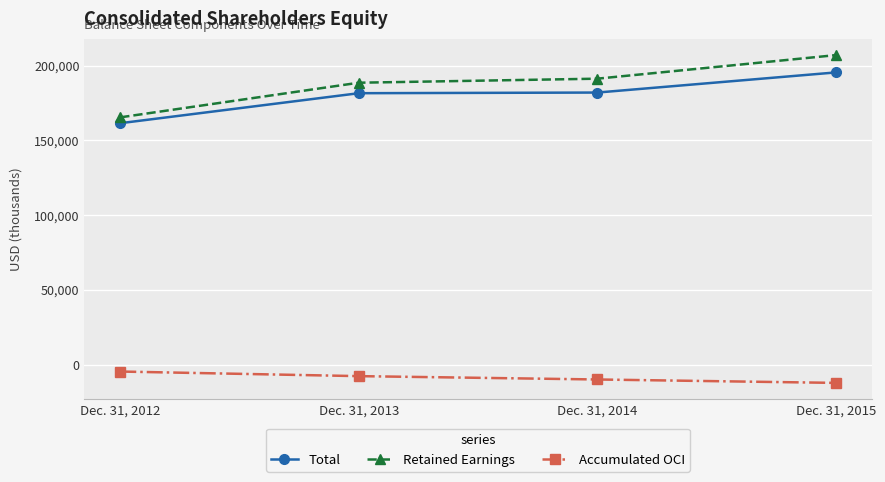

The value of Retained Earnings at Dec. 31, 2015 is 143170. True or false?

False